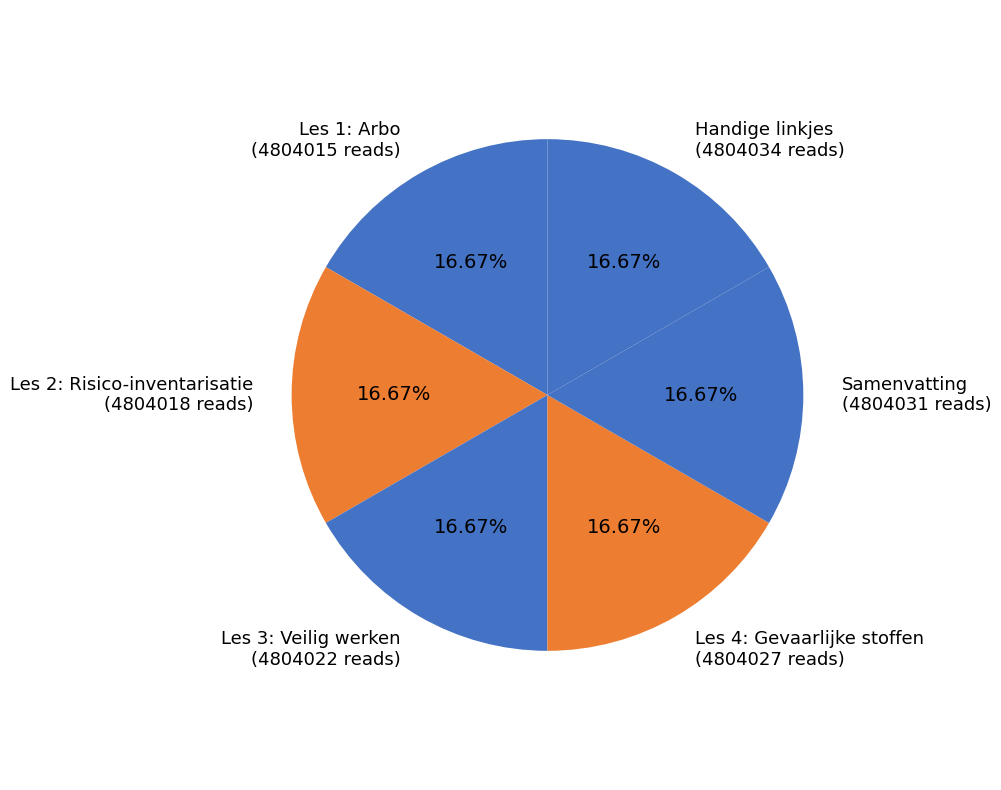

Is Les 3: Veilig werken the majority of the pie?

No